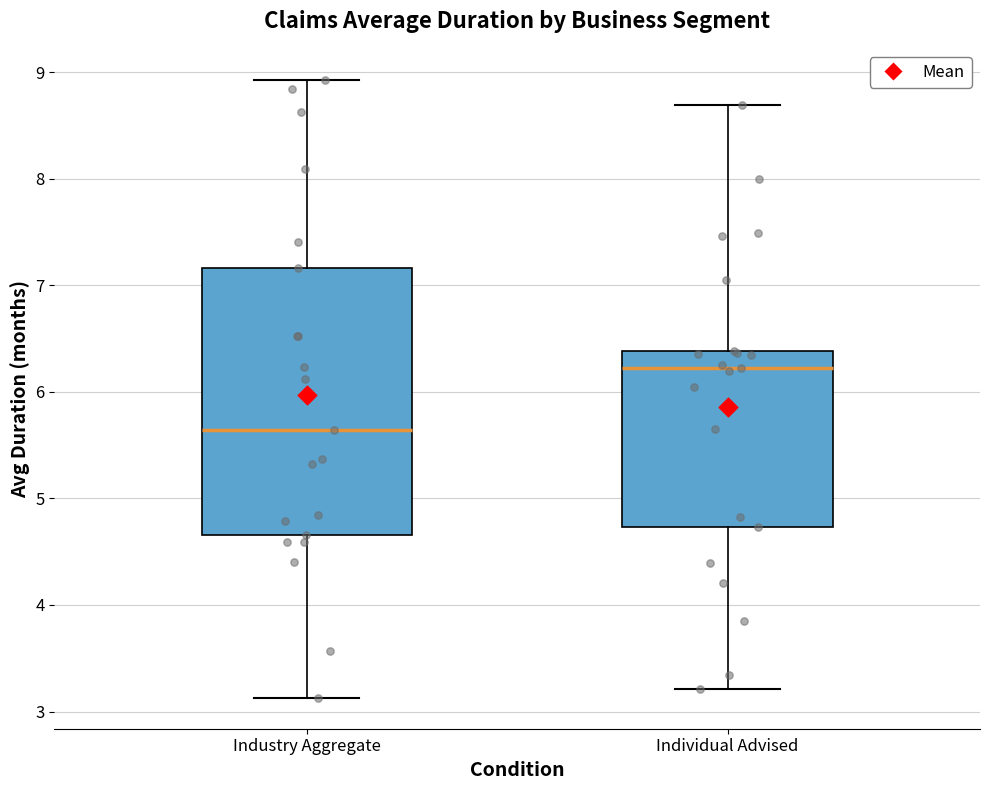

Where is the lower edge of the box for Industry Aggregate on the y-axis? The values are not printed on the chart, so give them approximately, as read against the axis.

4.7